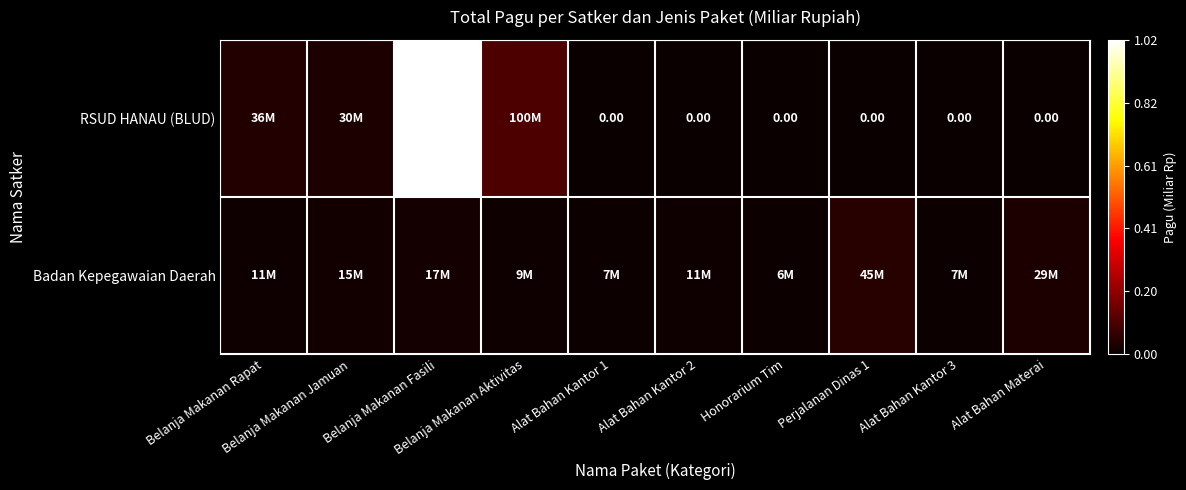

The value of RSUD HANAU (BLUD) at Belanja Makanan Rapat is 49487144. True or false?

False